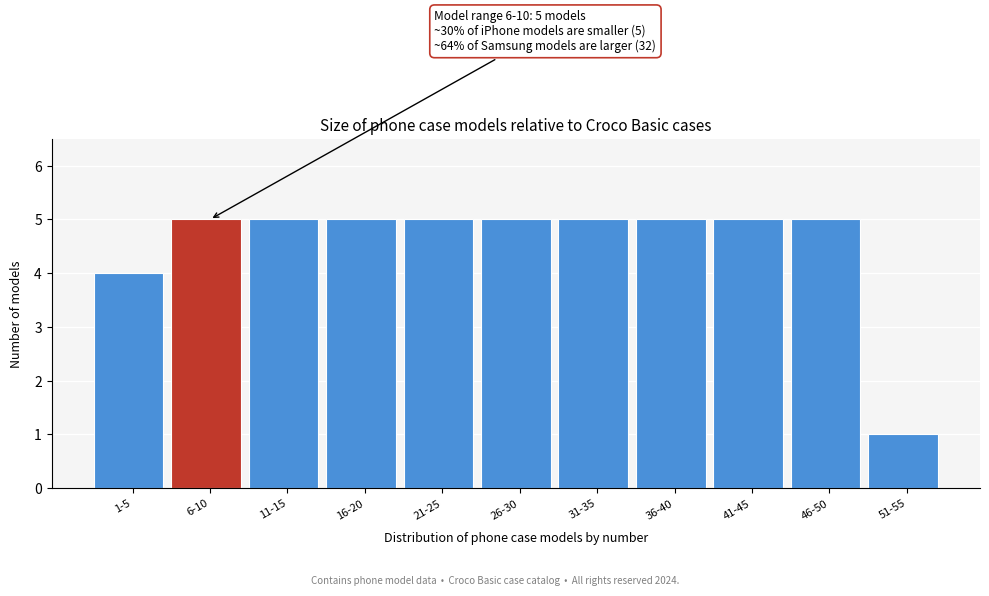

Reading left to right, transcribe all the data shown in this chart.

4	5	5	5	5	5	5	5	5	5	1